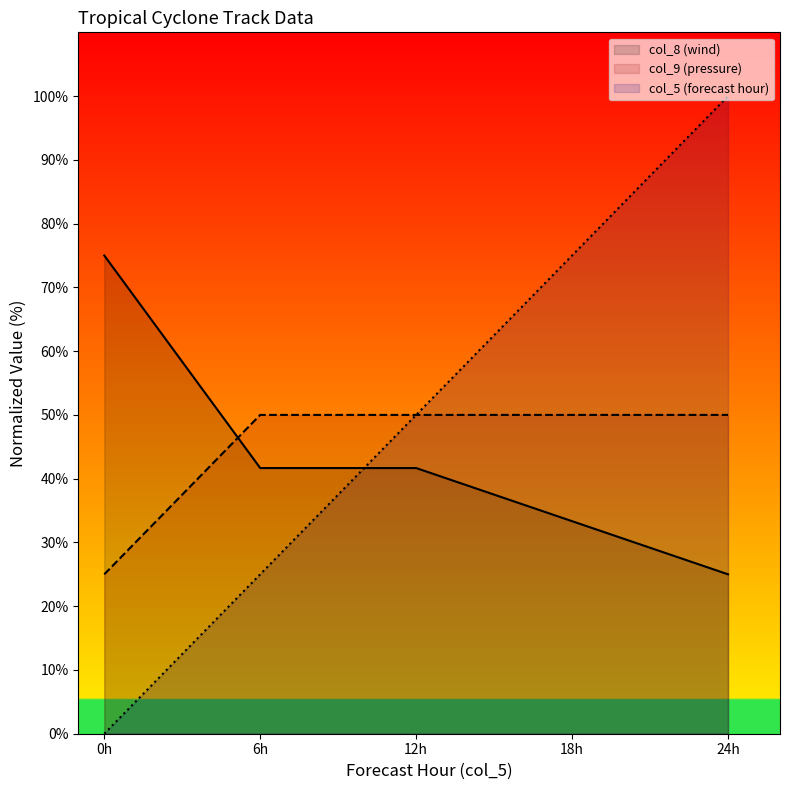

Does the chart have visible grid lines?

No